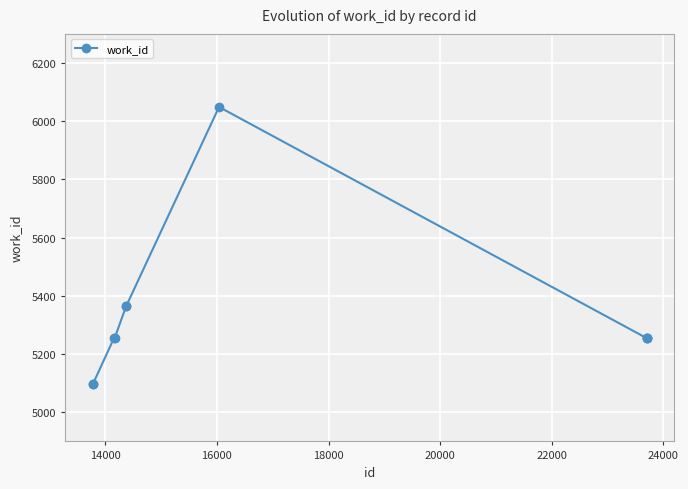

What is the value of the 7th point from the left?

6049